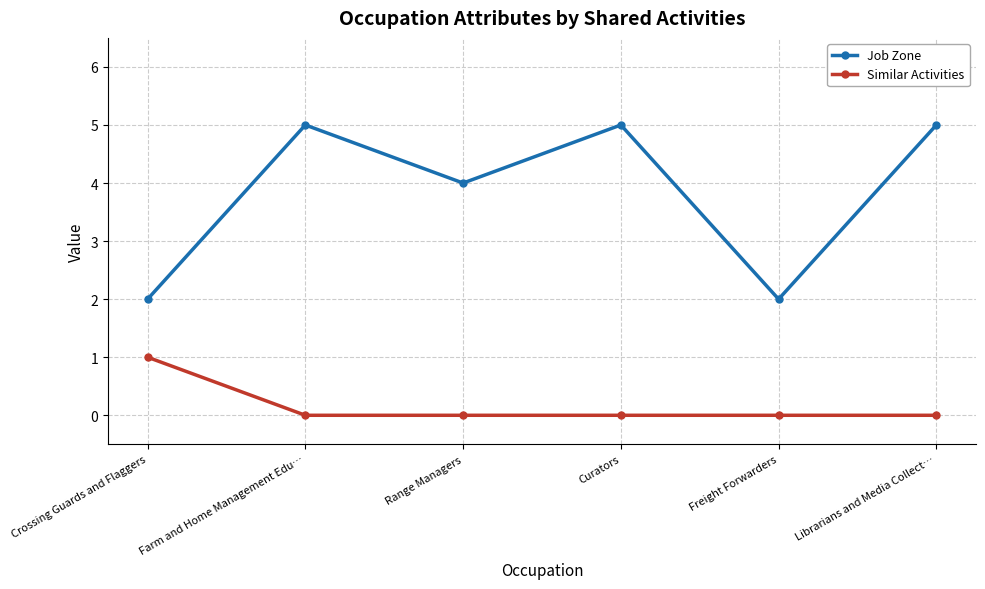

What is the greatest value displayed?

5